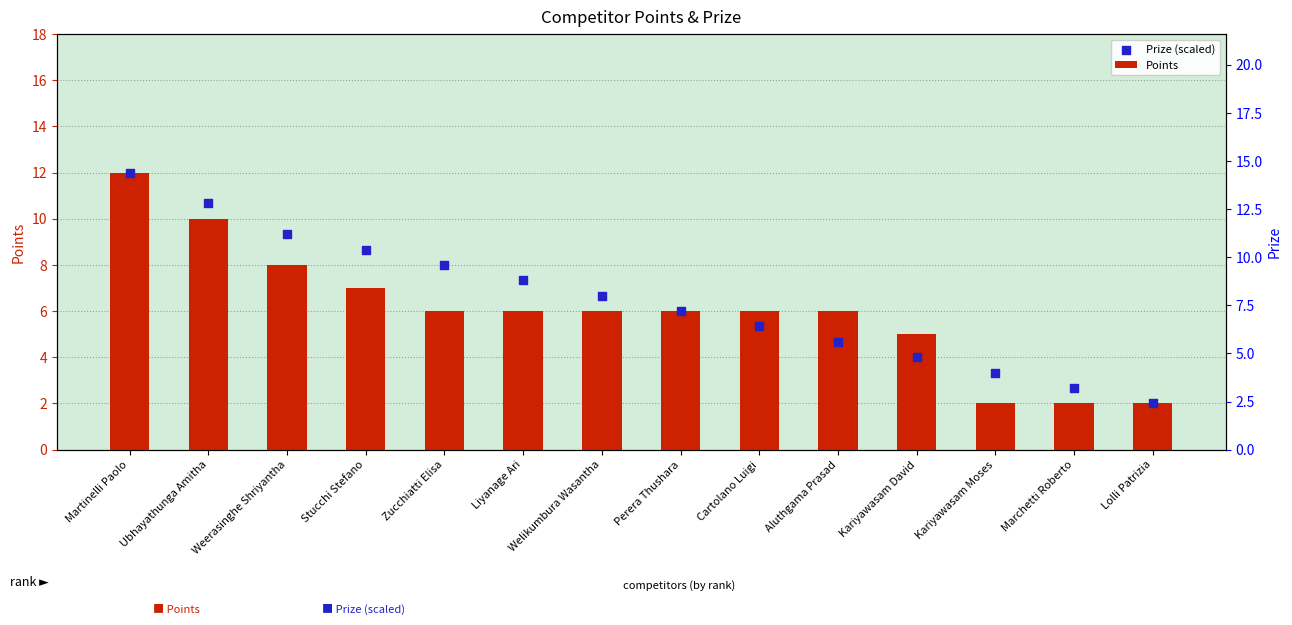

At how many categories does at least one series exceed 6?

7